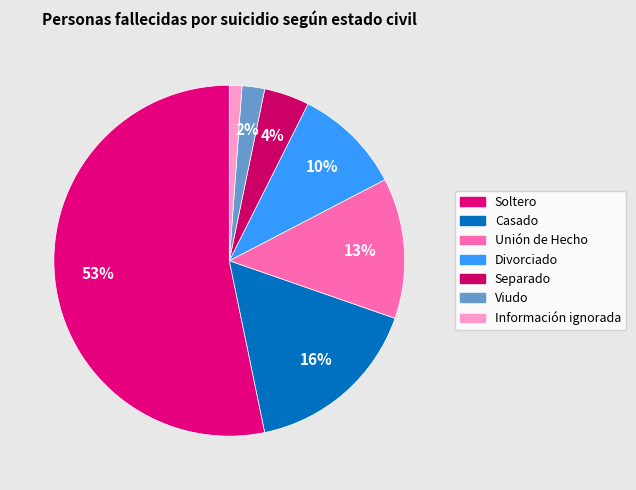

Do Viudo and Separado together represent more than half of the pie?

No